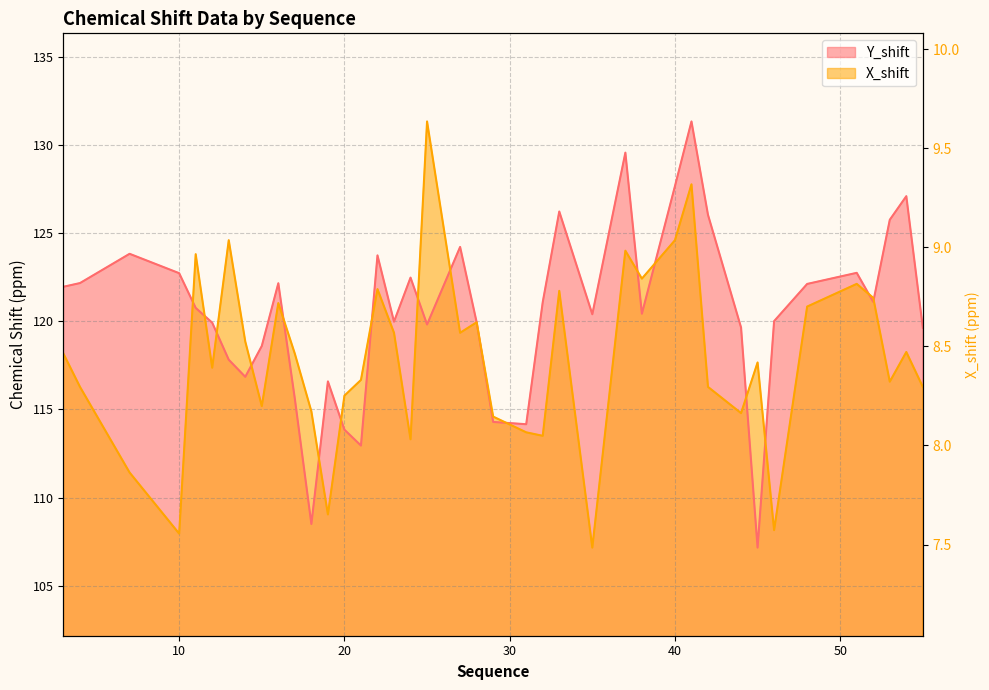

Is it true that X_shift equals 113.5 at 32?

True